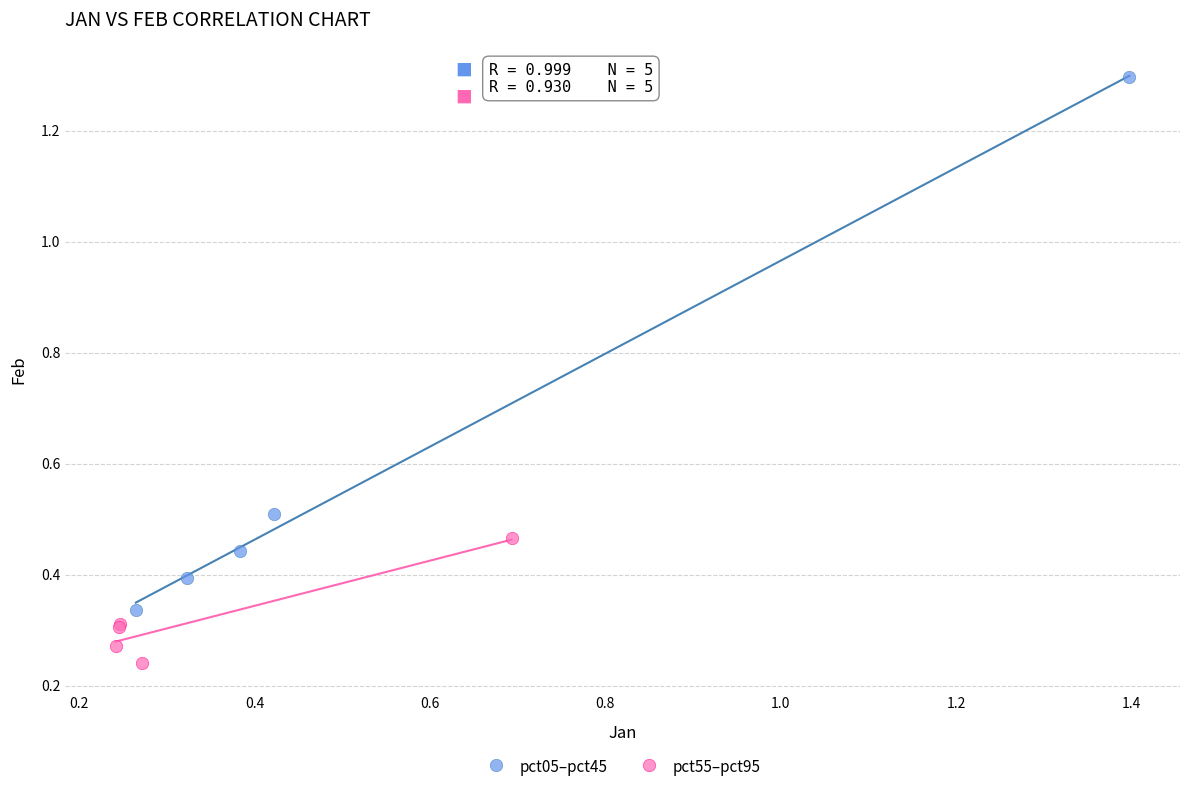

Which series has the largest Y range (max minus min)?

pct05–pct45